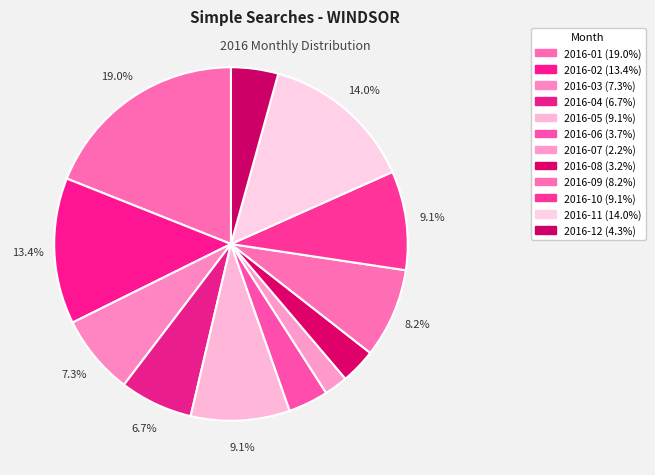

Approximately how many times larger is the value at 2016-07 compared to 2016-10?

0.2